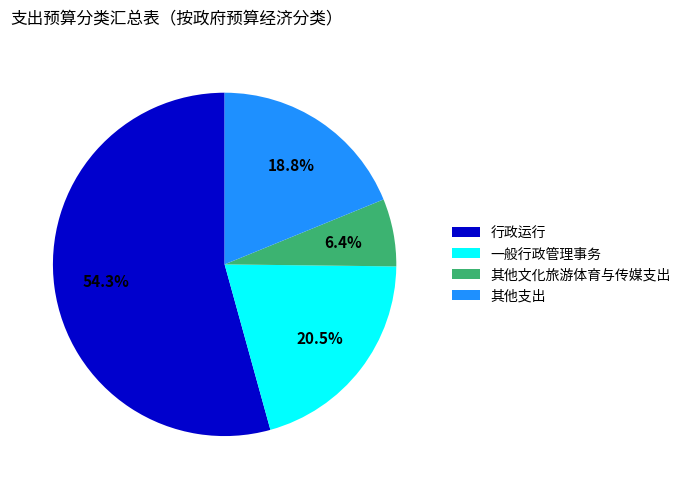

How many slices are in this pie chart?

4